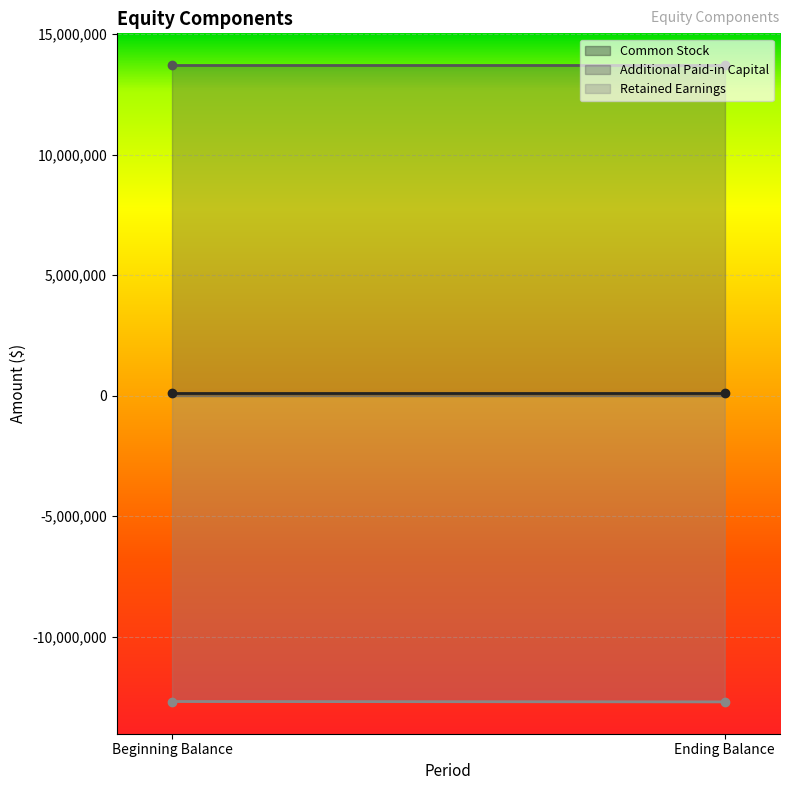

Which category has the highest value in the Retained Earnings series?

Beginning Balance